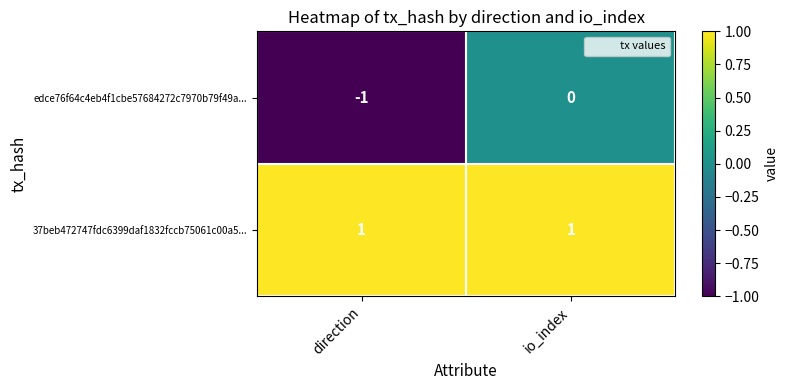

How many negative values does the edce76f64c4eb4f1cbe57684272c7970b79f49a... series have?

1